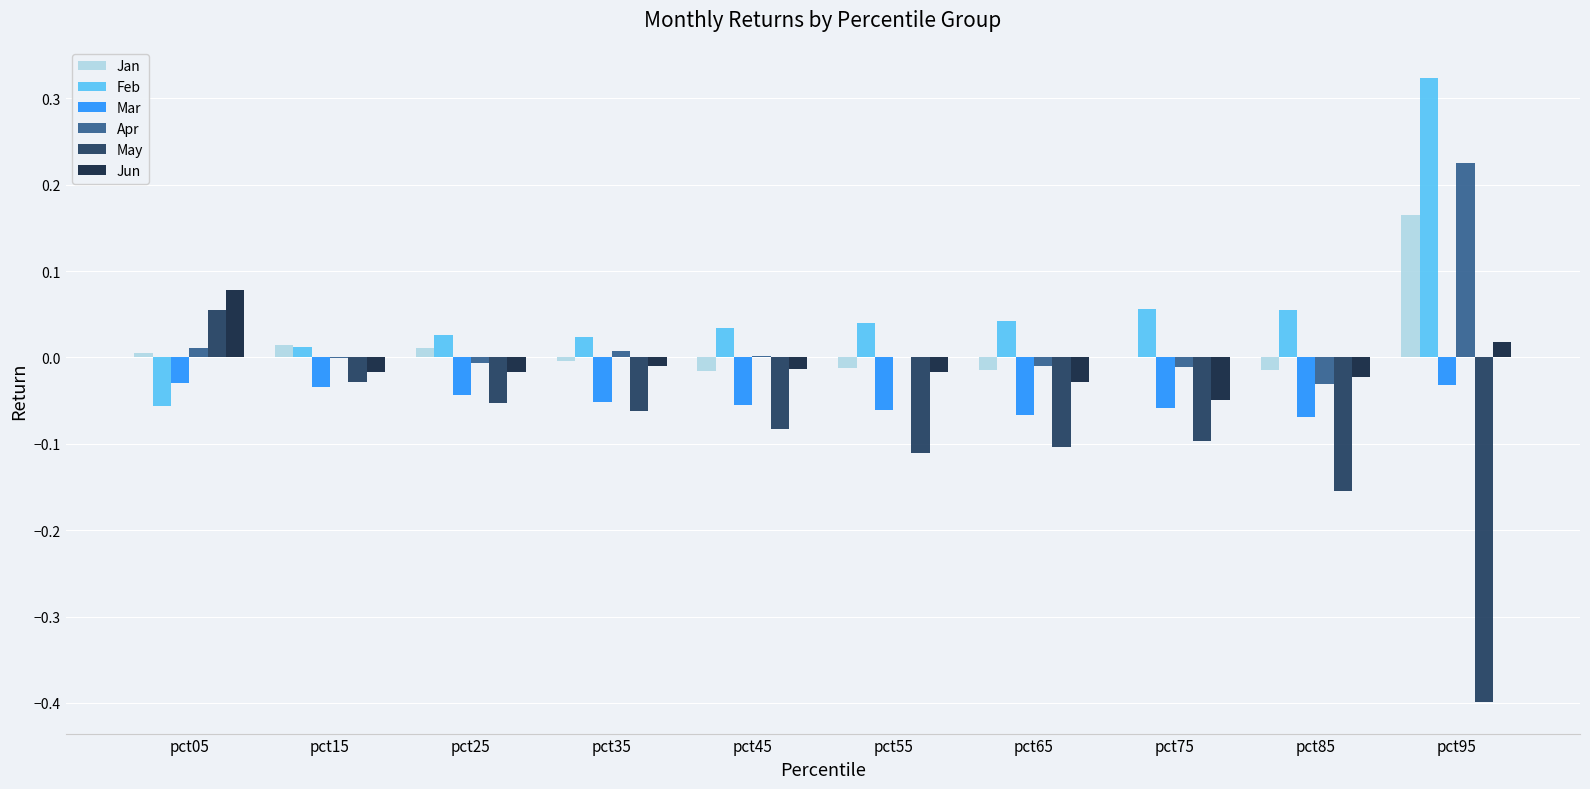

At which label does Feb reach its peak?

pct95